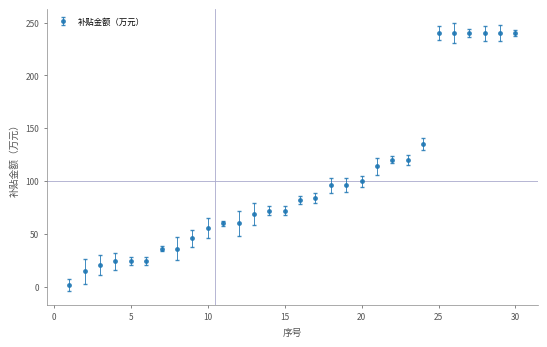

What is the difference between the maximum and minimum values?

238.8